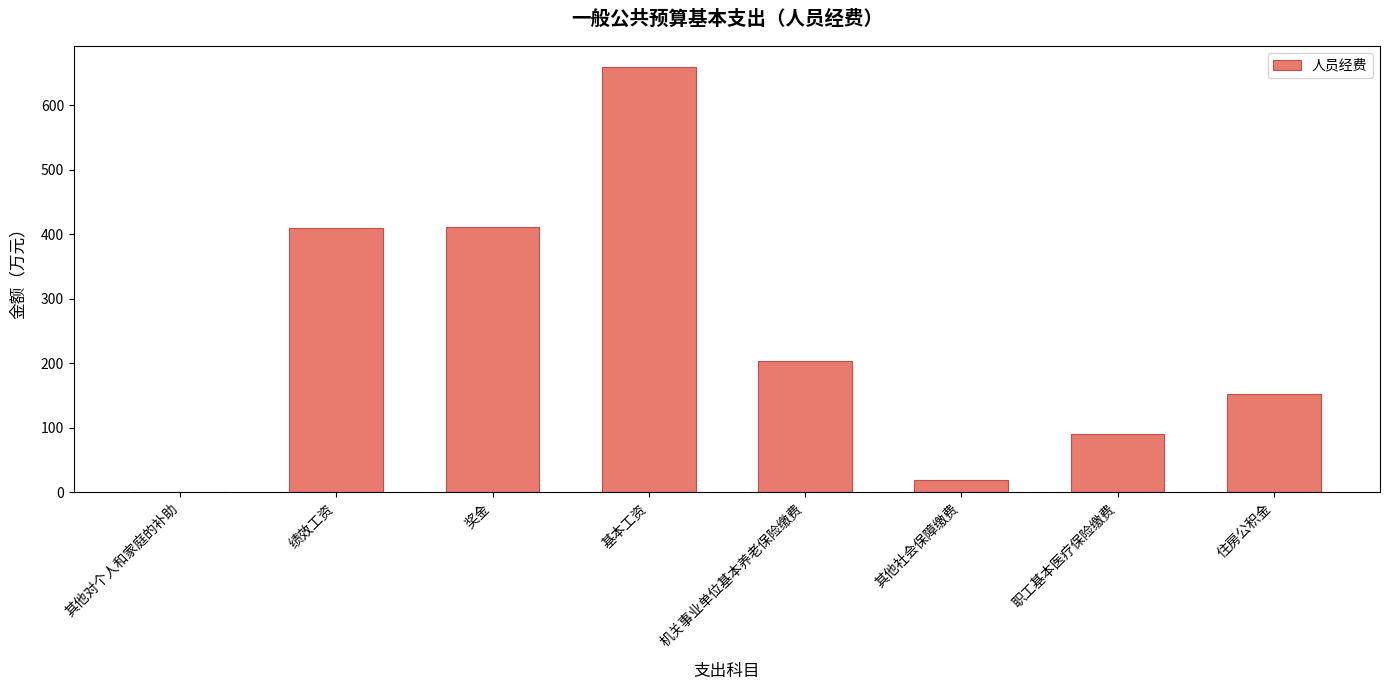

Are the bars horizontal?

No